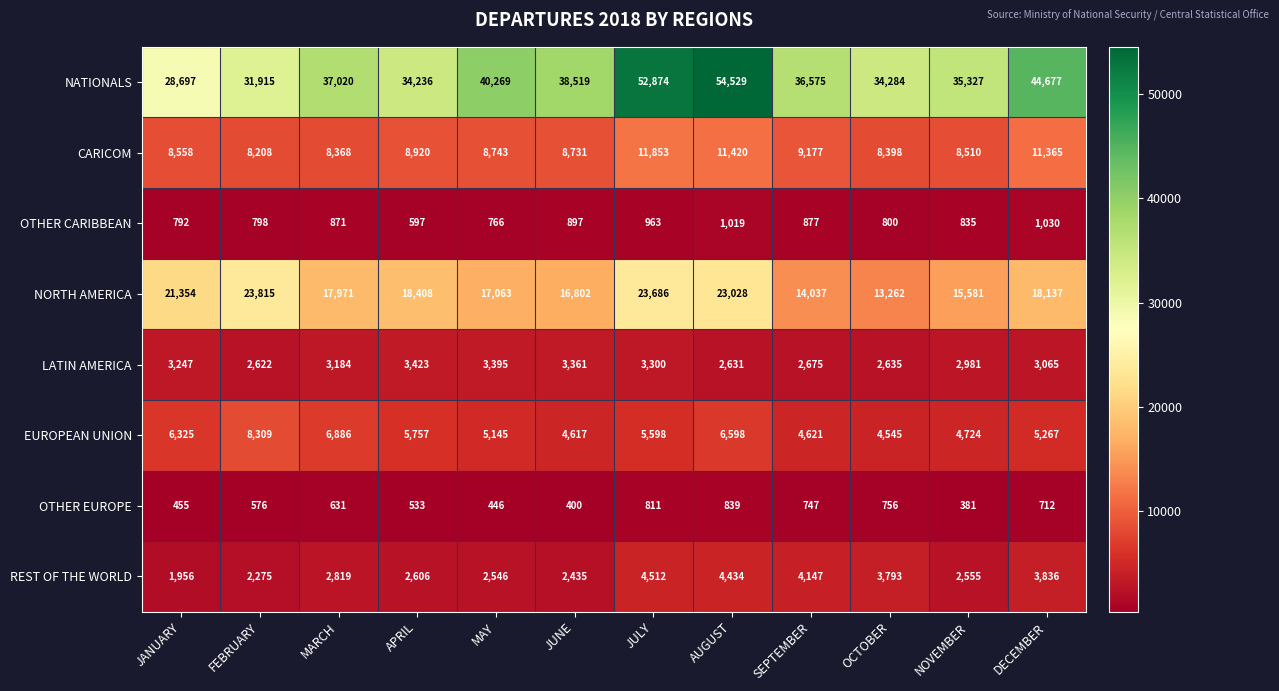

At which label does REST OF THE WORLD reach its peak?

JULY